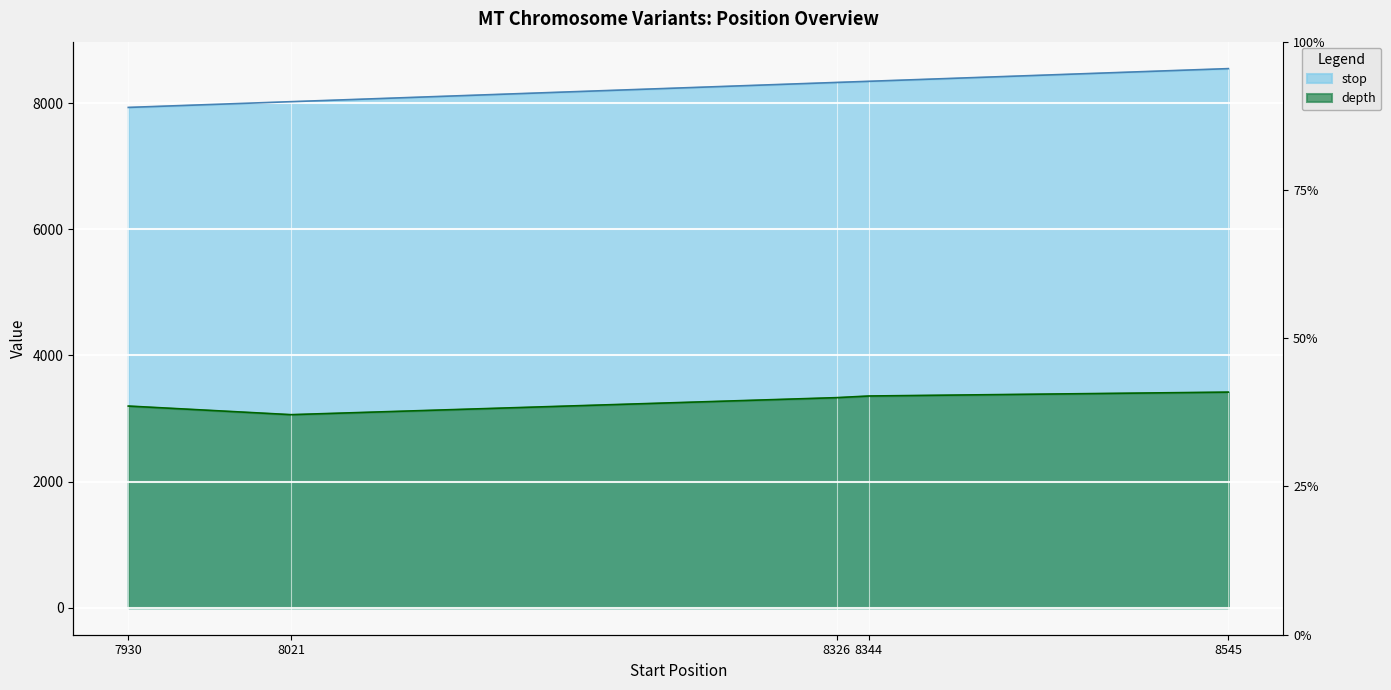

Does the chart display data point markers on the line(s)?

No